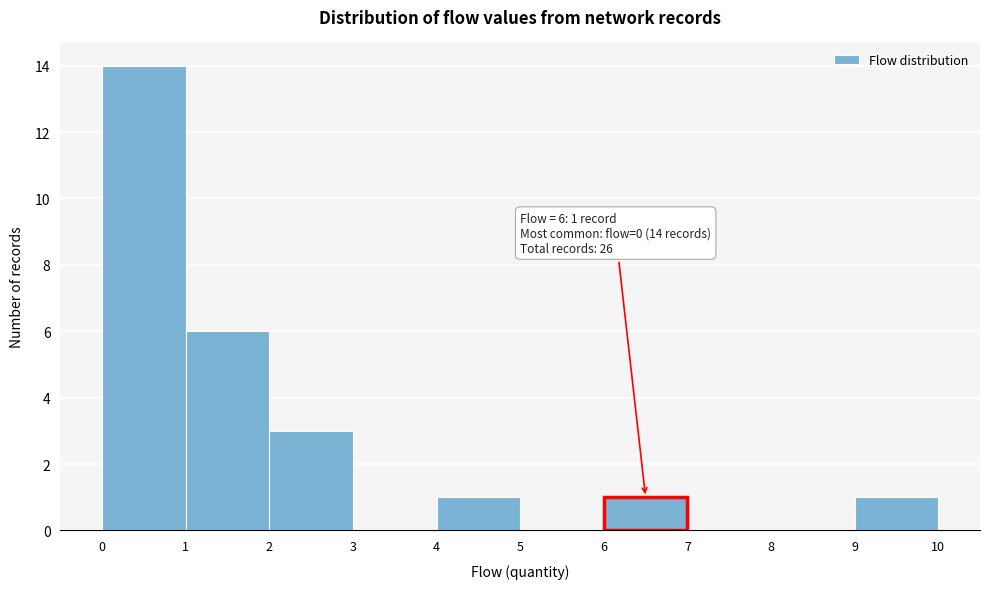

Over which range of the x-axis is the bar tallest?

0 to 1